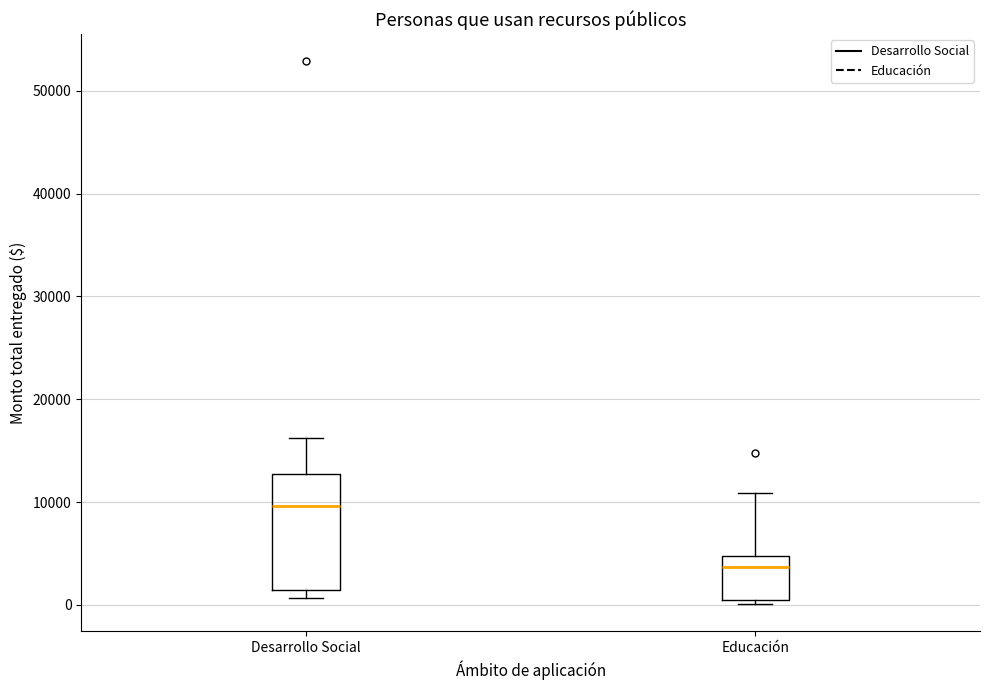

Where does the median line of the box for Educación sit on the y-axis? The values are not printed on the chart, so give them approximately, as read against the axis.

4000